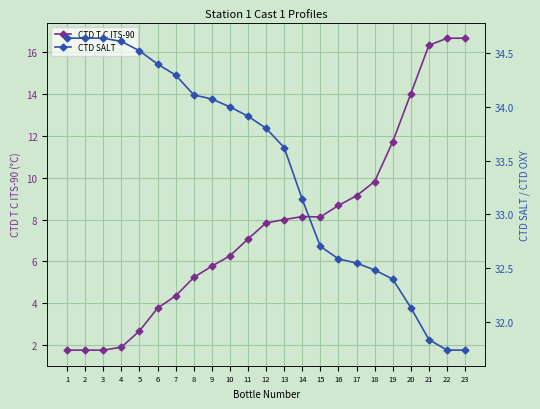

Reading right to left, extract all data points from this chart.

CTD T C ITS-90: 16.7	16.7	16.3	14.0	11.7	9.8	9.1	8.7	8.1	8.1	8.0	7.8	7.1	6.3	5.8	5.2	4.4	3.8	2.7	1.9	1.8	1.8	1.8
CTD SALT: 31.7	31.7	31.8	32.1	32.4	32.5	32.5	32.6	32.7	33.1	33.6	33.8	33.9	34.0	34.1	34.1	34.3	34.4	34.5	34.6	34.6	34.6	34.6